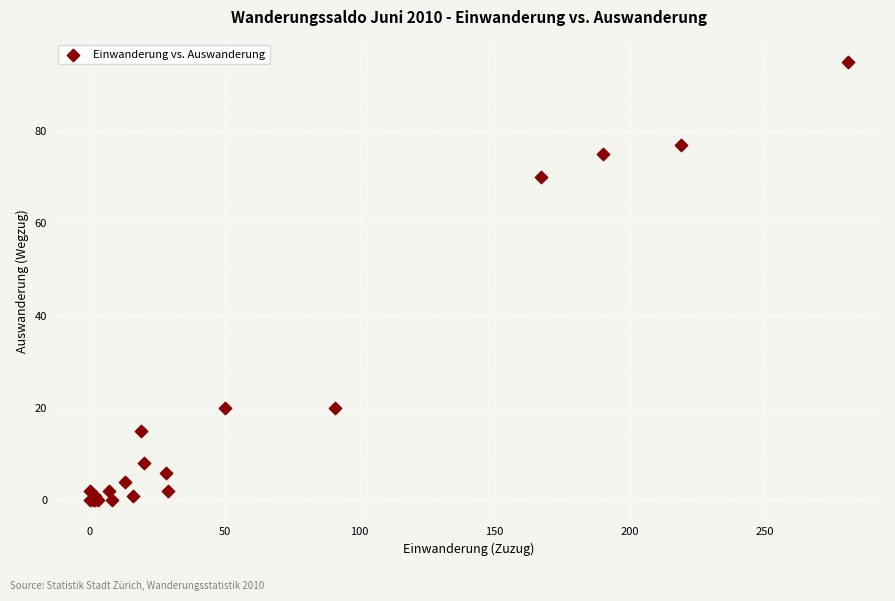

What Y value in the scatter plot is closest to 47?

70